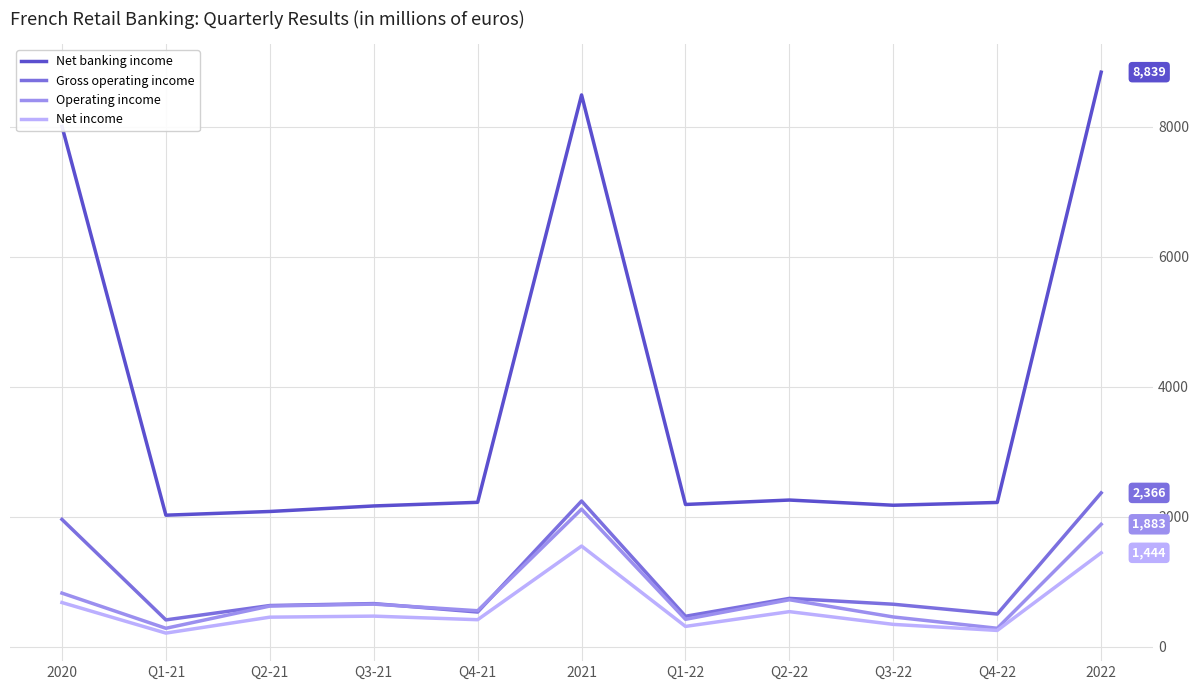

Does the chart have visible grid lines?

Yes